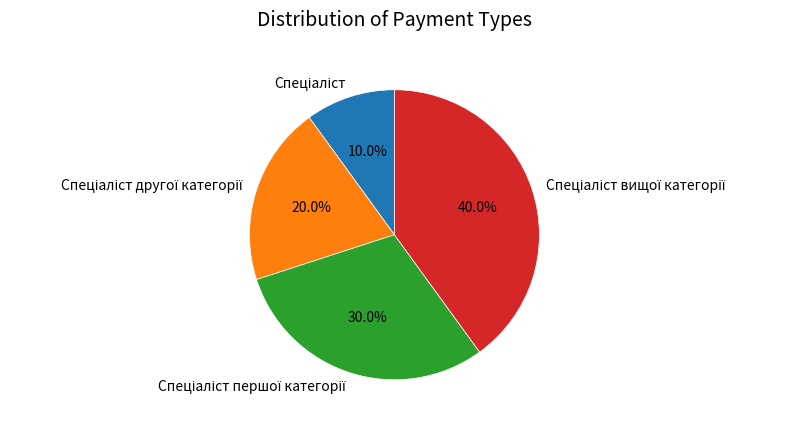

Is there any slice that represents more than half of the pie?

No